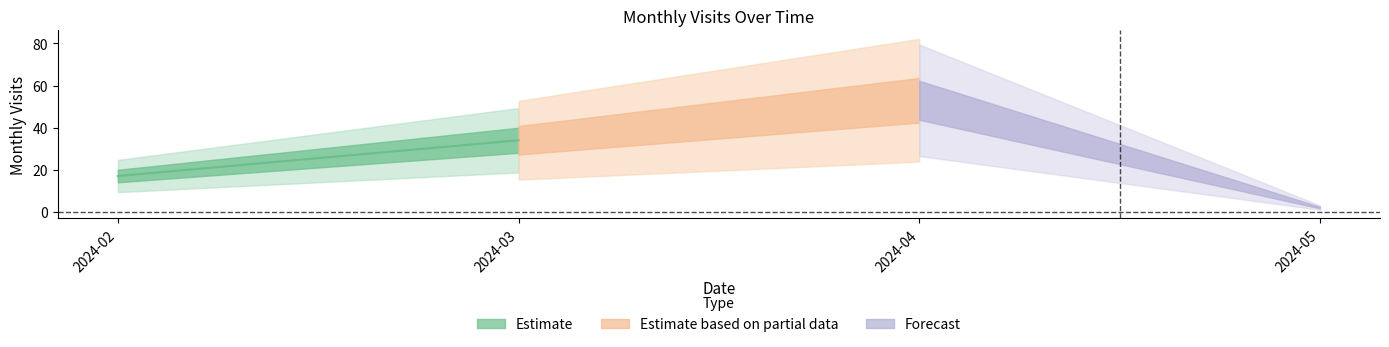

How many lines are shown in the chart?

1